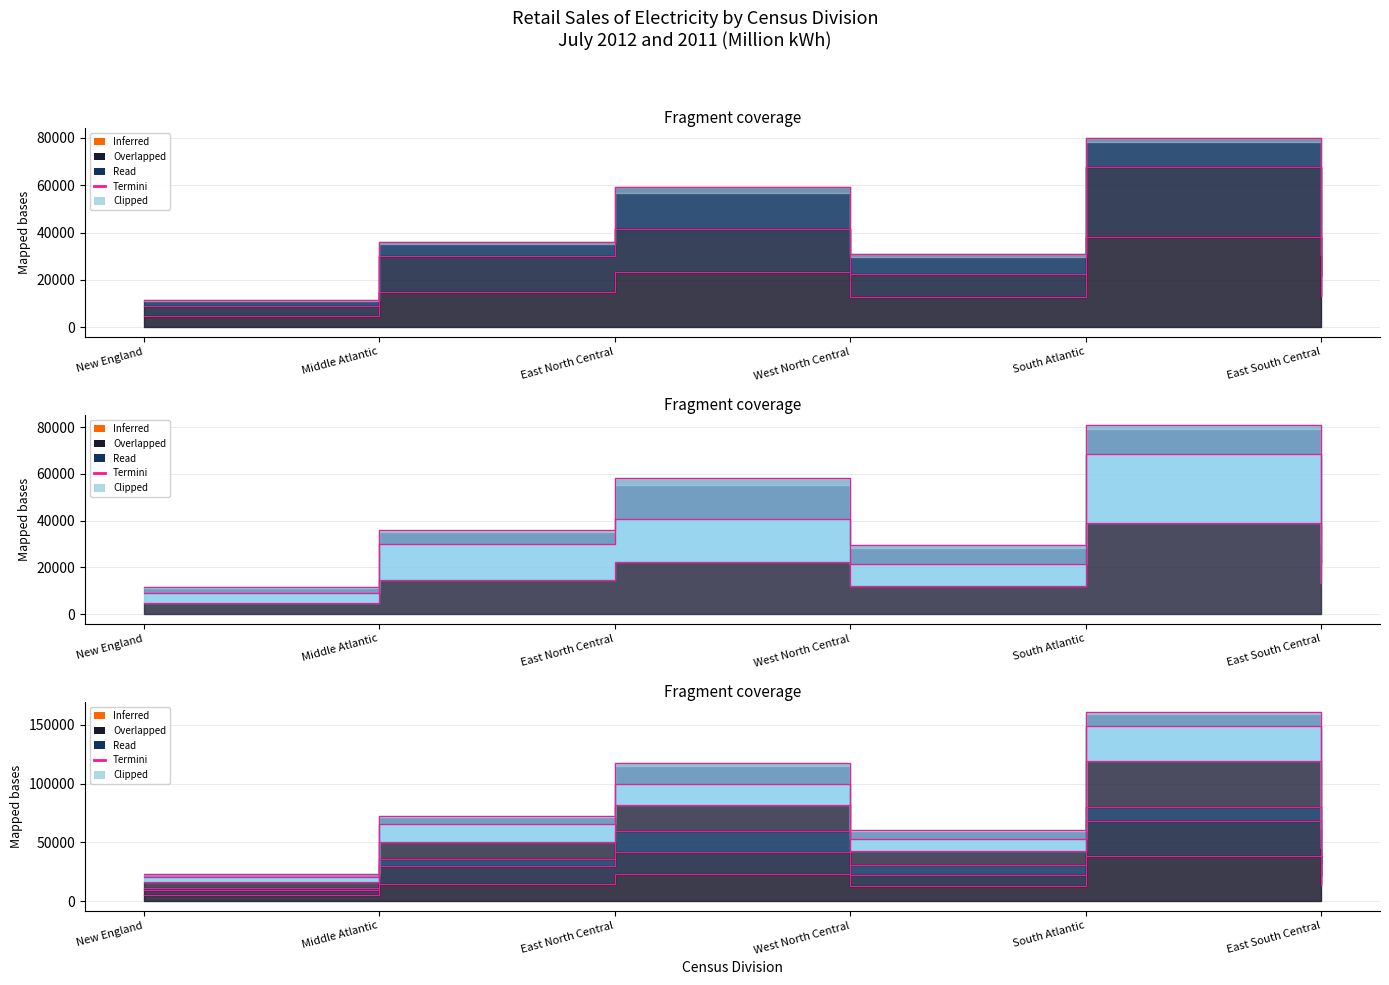

List the labels in order of Commercial 2012 value, largest first.

South Atlantic, East North Central, Middle Atlantic, West North Central, East South Central, New England